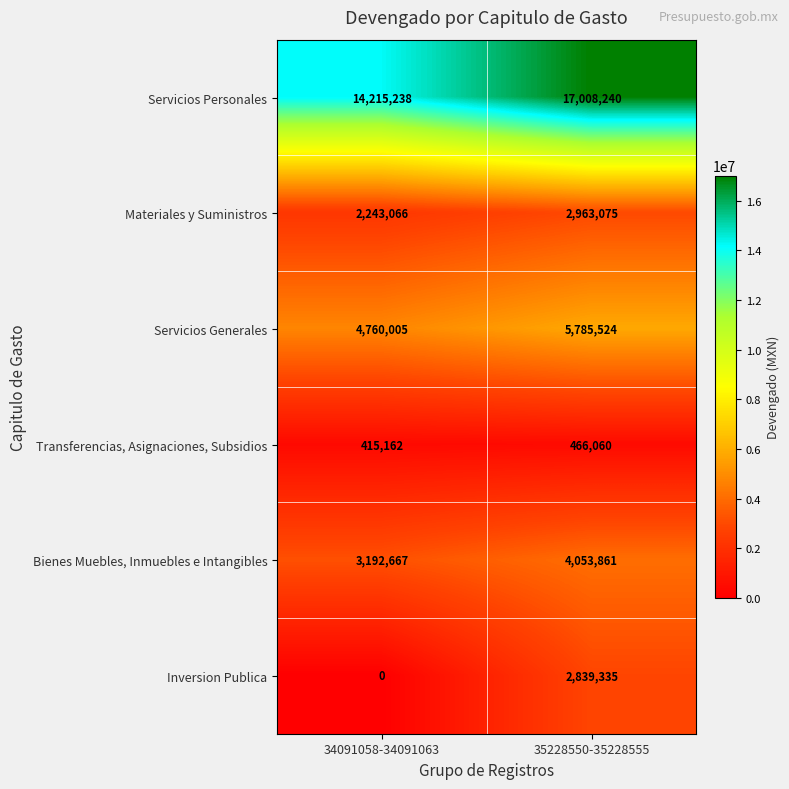

Which series has the largest total across all categories?

Servicios Personales